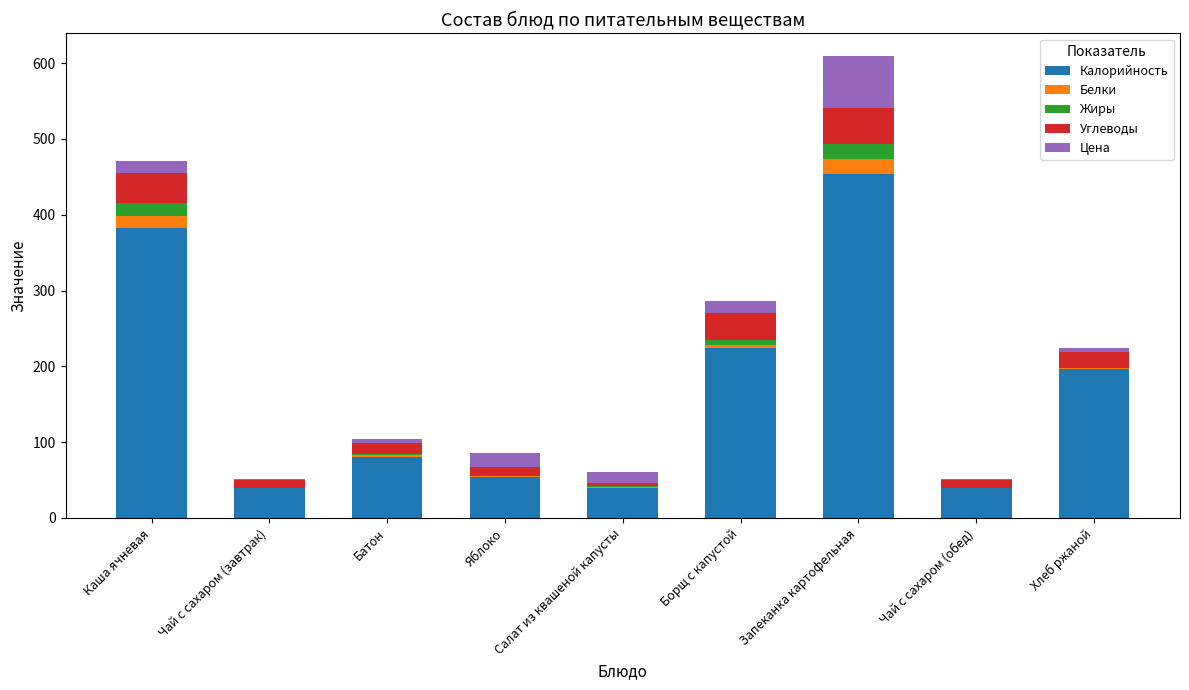

Which category has the highest value in the Калорийность series?

Запеканка картофельная